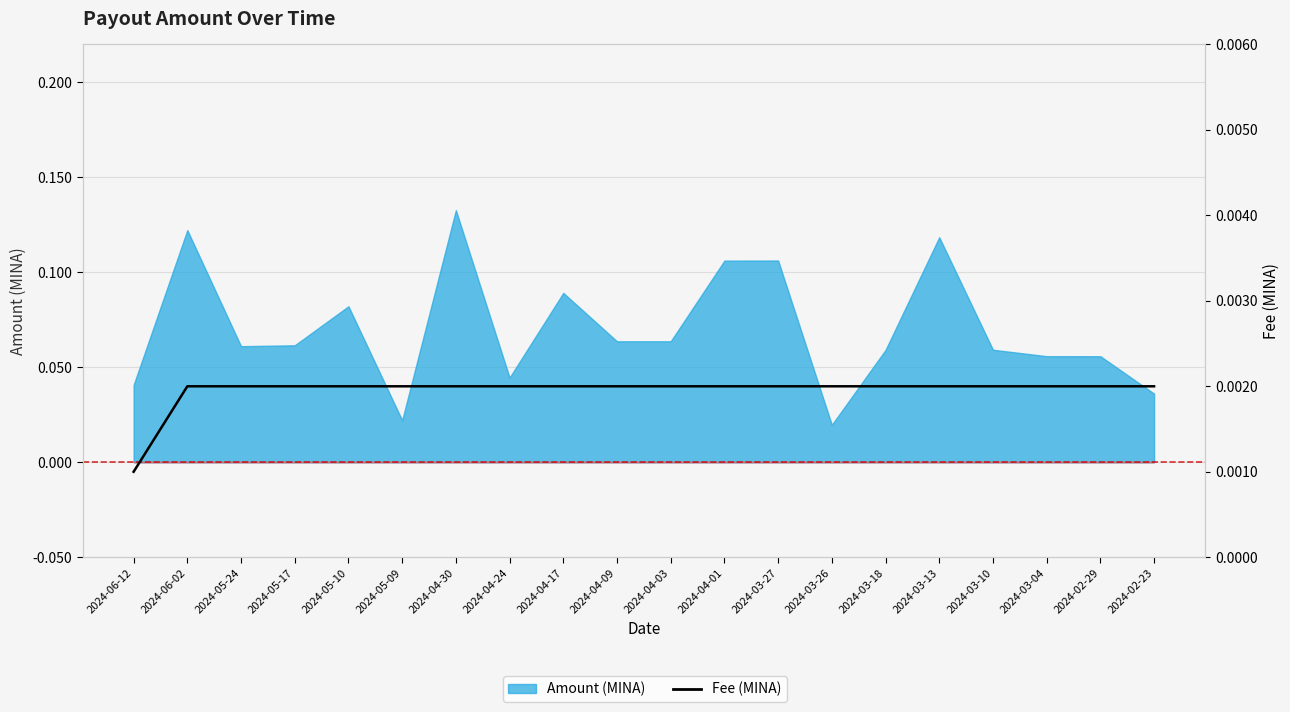

Is it true that the value at 2024-05-10 is 0.0?

False